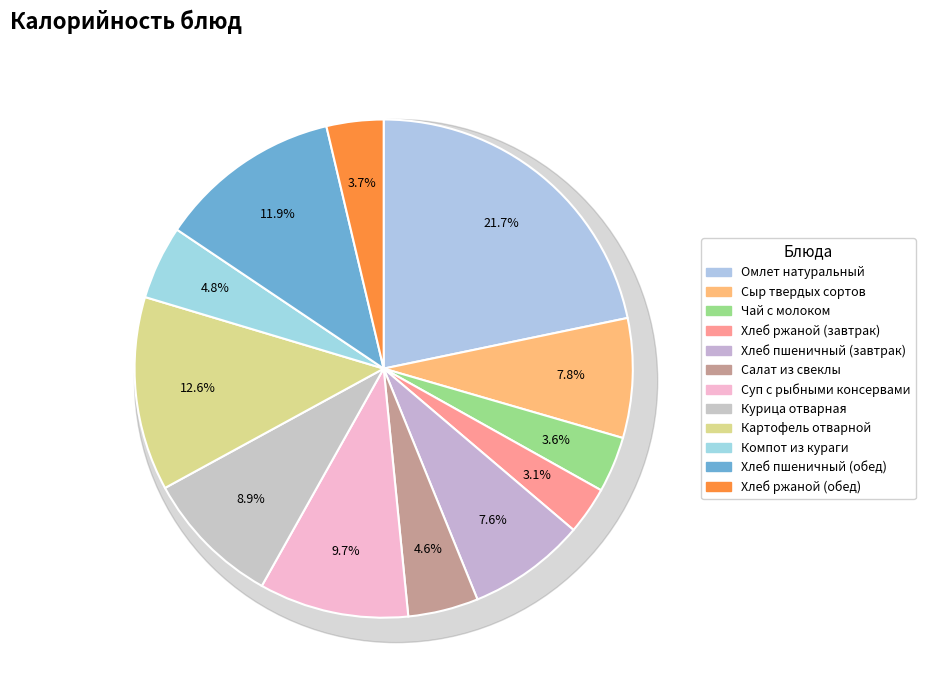

Rank the categories by value from highest to lowest.

Омлет натуральный, Картофель отварной, Хлеб пшеничный (обед), Суп с рыбными консервами, Курица отварная, Сыр твердых сортов, Хлеб пшеничный (завтрак), Компот из кураги, Салат из свеклы, Хлеб ржаной (обед), Чай с молоком, Хлеб ржаной (завтрак)